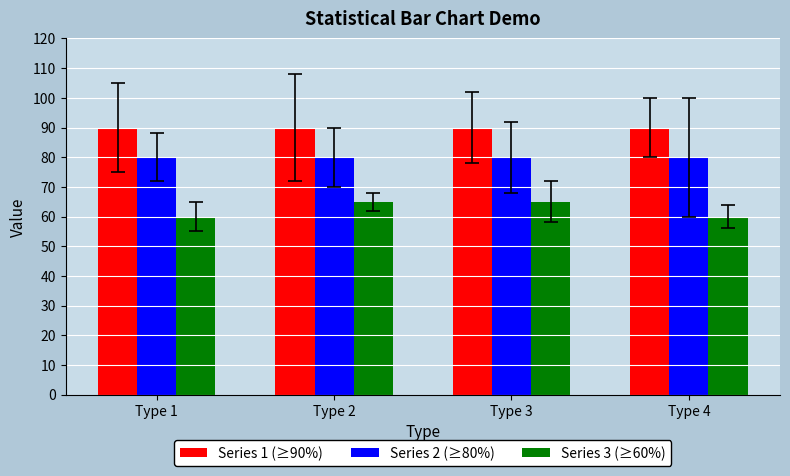

What is the total value across all series at Type 4?

230